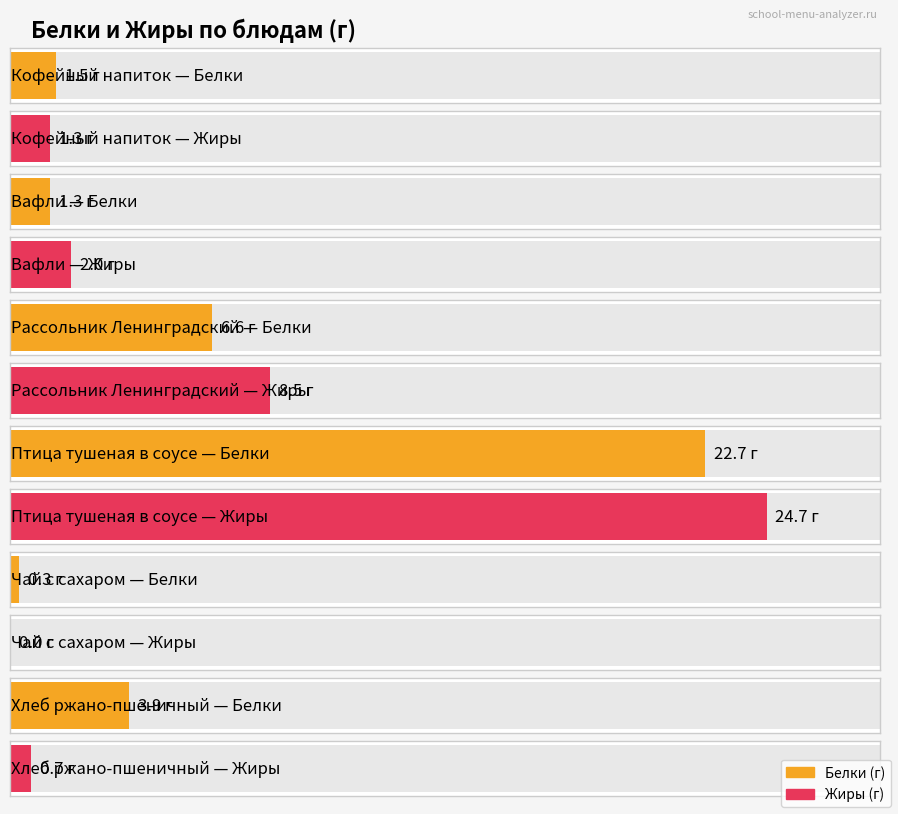

Rank the series by their average value, from lowest to highest.

Белки, Жиры